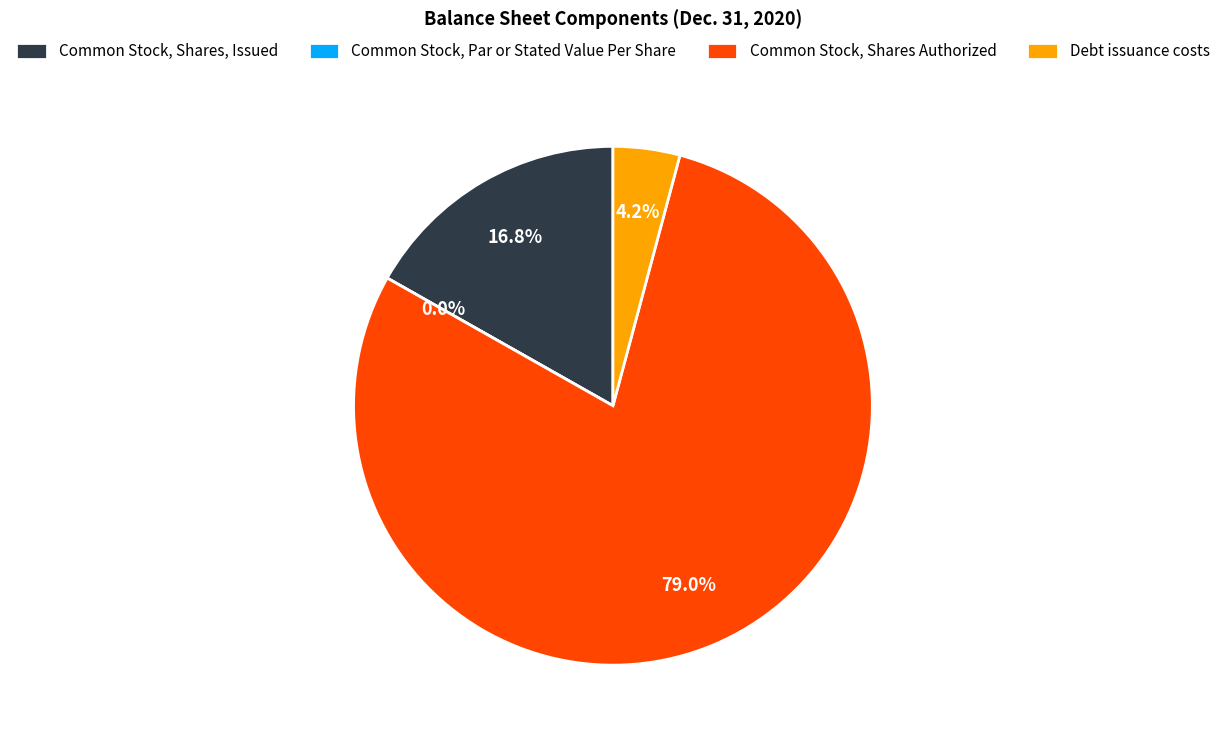

What is the change in value from Common Stock, Par or Stated Value Per Share to Common Stock, Shares Authorized?

+250000000.0